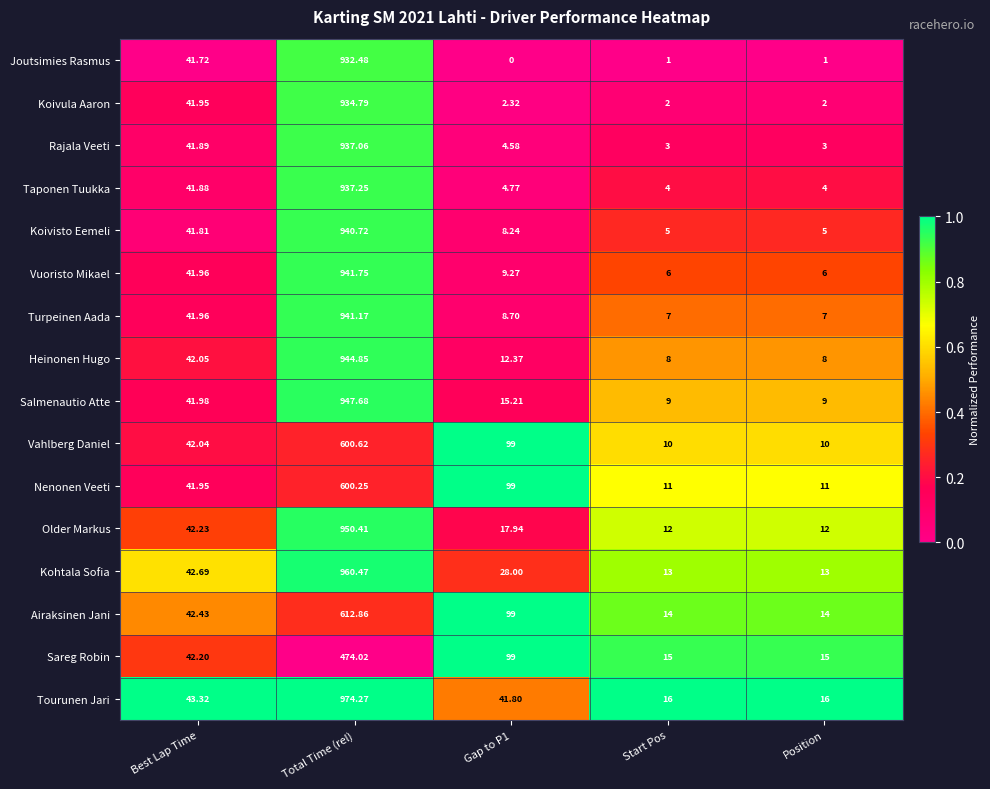

Which category has the highest value in the Heinonen Hugo series?

Total Time (rel)